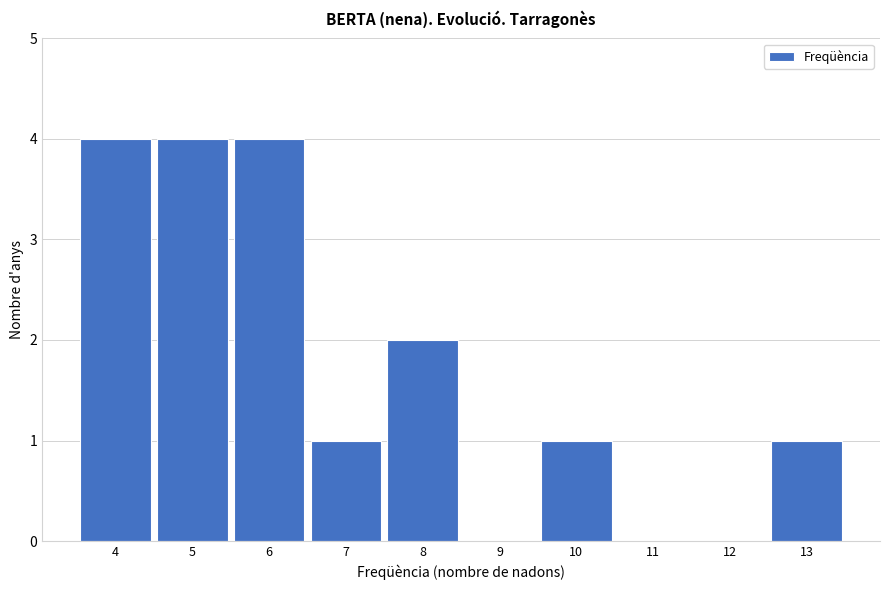

Reading left to right, list every bar in this chart as the range it spans on the x-axis followed by its height. The values are not printed on the chart, so give them approximately, as read against the axis.

3.5 to 4.5: 4
4.5 to 5.5: 4
5.5 to 6.5: 4
6.5 to 7.5: 1
7.5 to 8.5: 2
8.5 to 9.5: 0
9.5 to 10.5: 1
10.5 to 11.5: 0
11.5 to 12.5: 0
12.5 to 13.5: 1